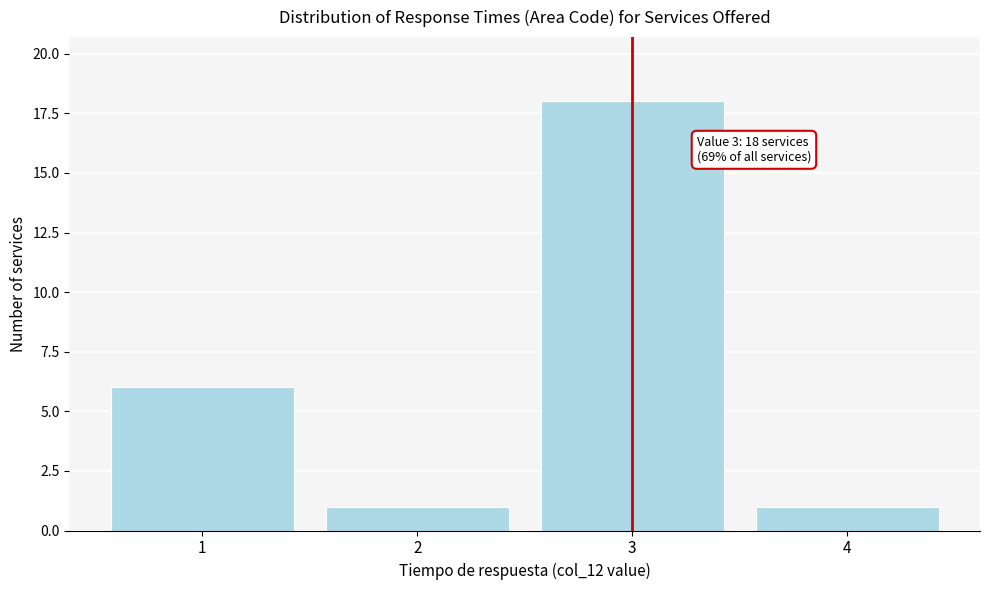

Reading left to right, extract all data points from this chart.

1=6	2=1	3=18	4=1